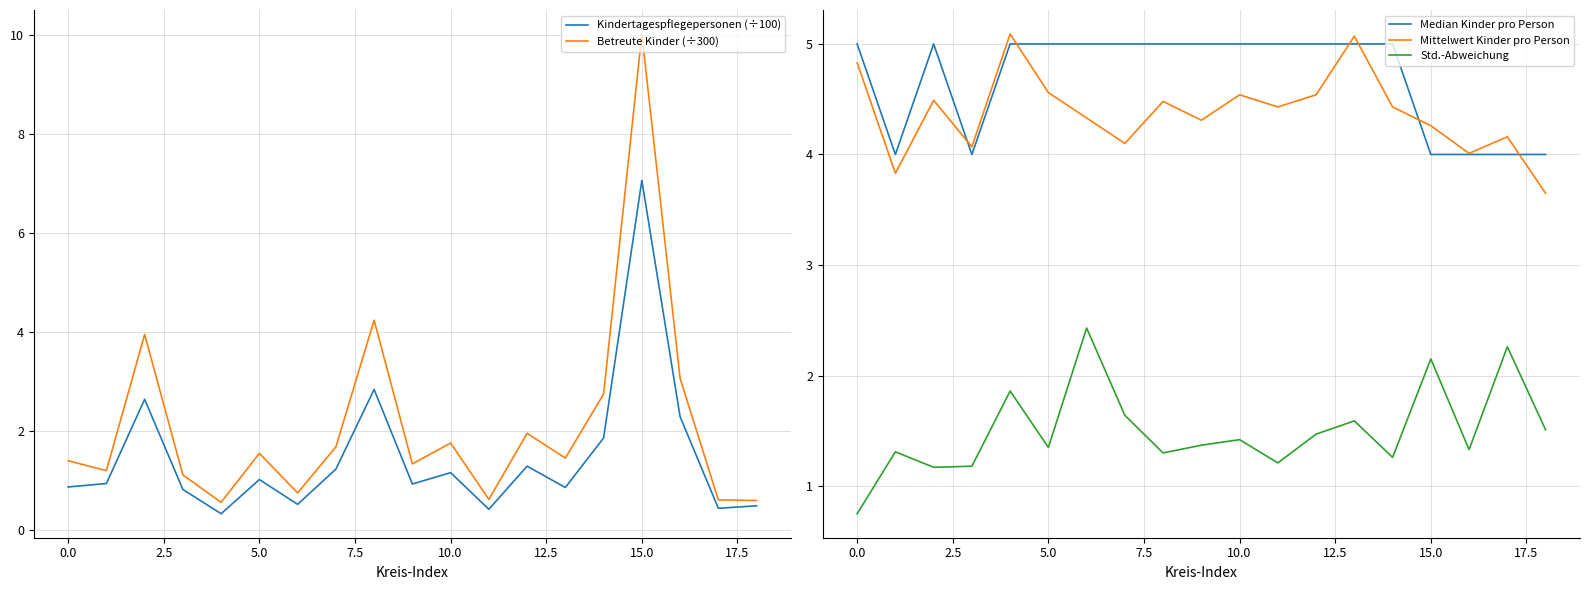

Count the number of data series in this chart.

5